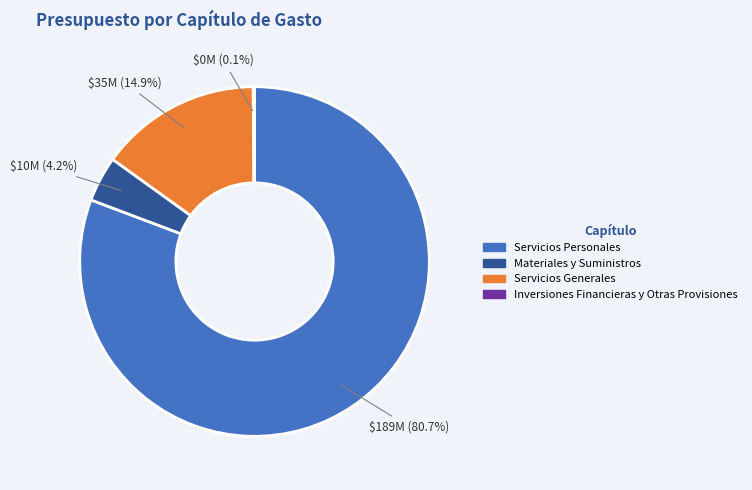

Between Servicios Personales and Materiales y Suministros, which is larger?

Servicios Personales